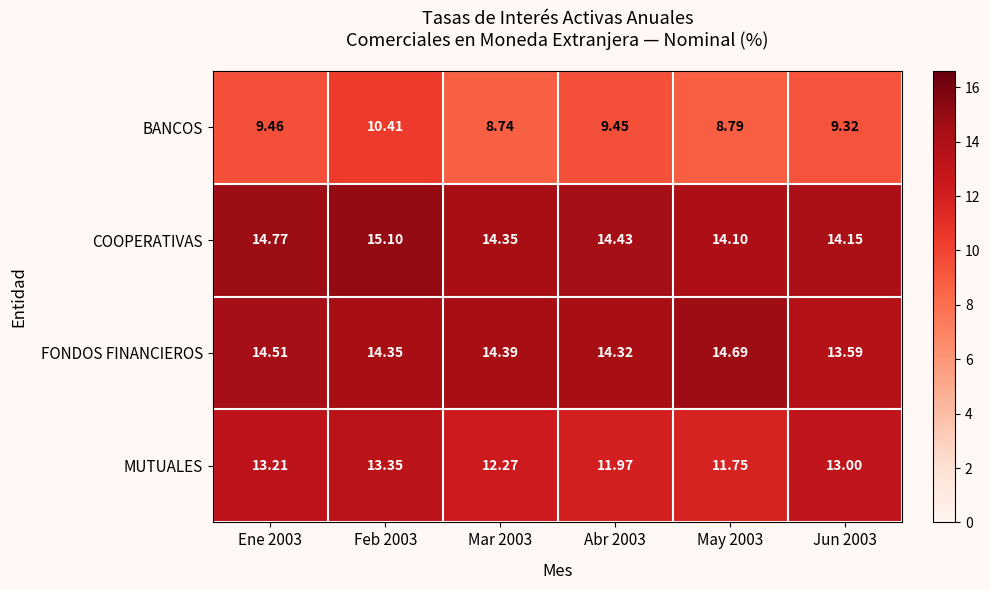

At which category does the chart reach its minimum across all series?

Mar 2003